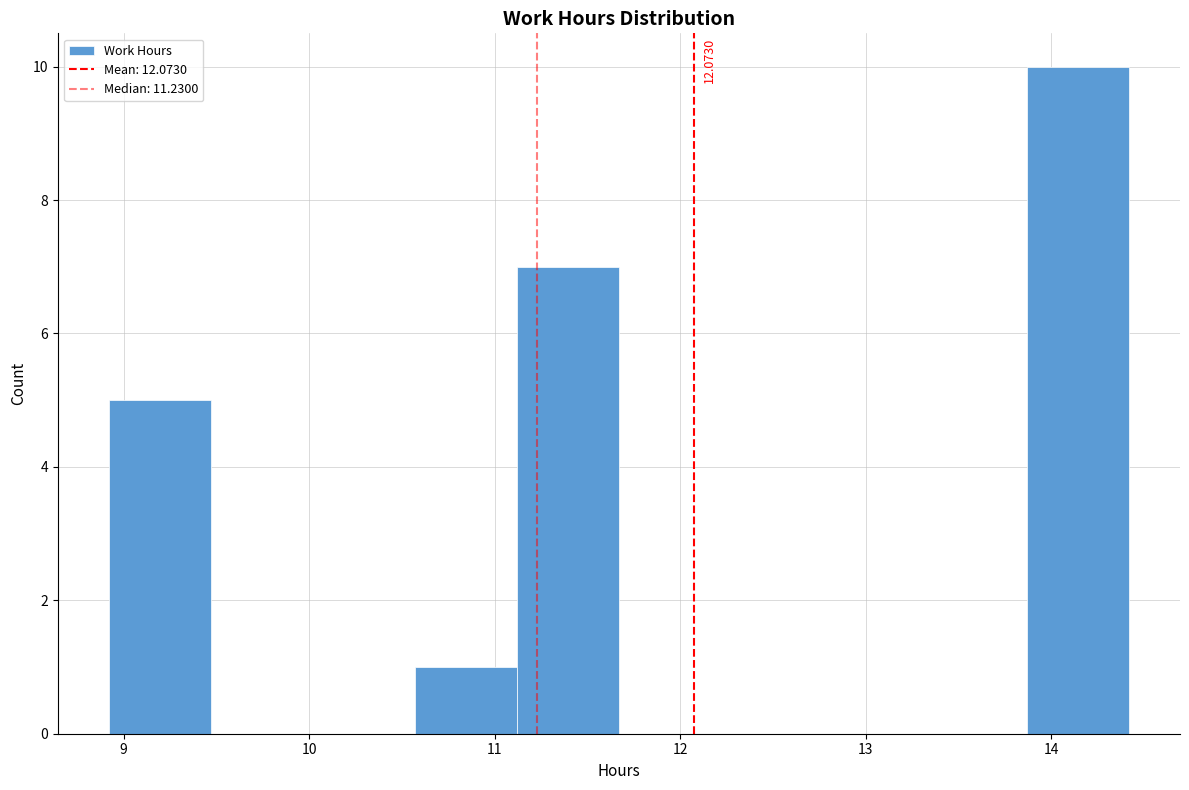

Over which range of the x-axis is the bar tallest?

13.87 to 14.42